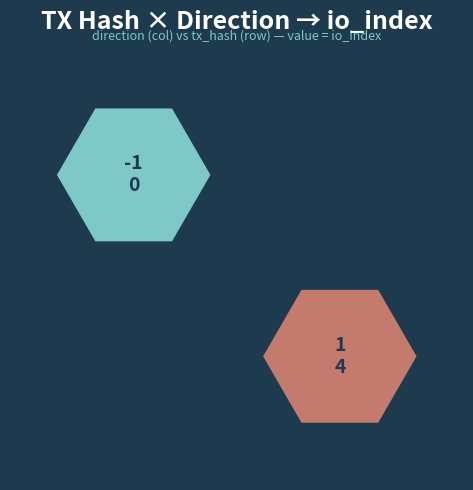

Which series has the largest total across all categories?

5f32d1cbfd004b3c0c5c5a3f6c9c419a5fe2a3e